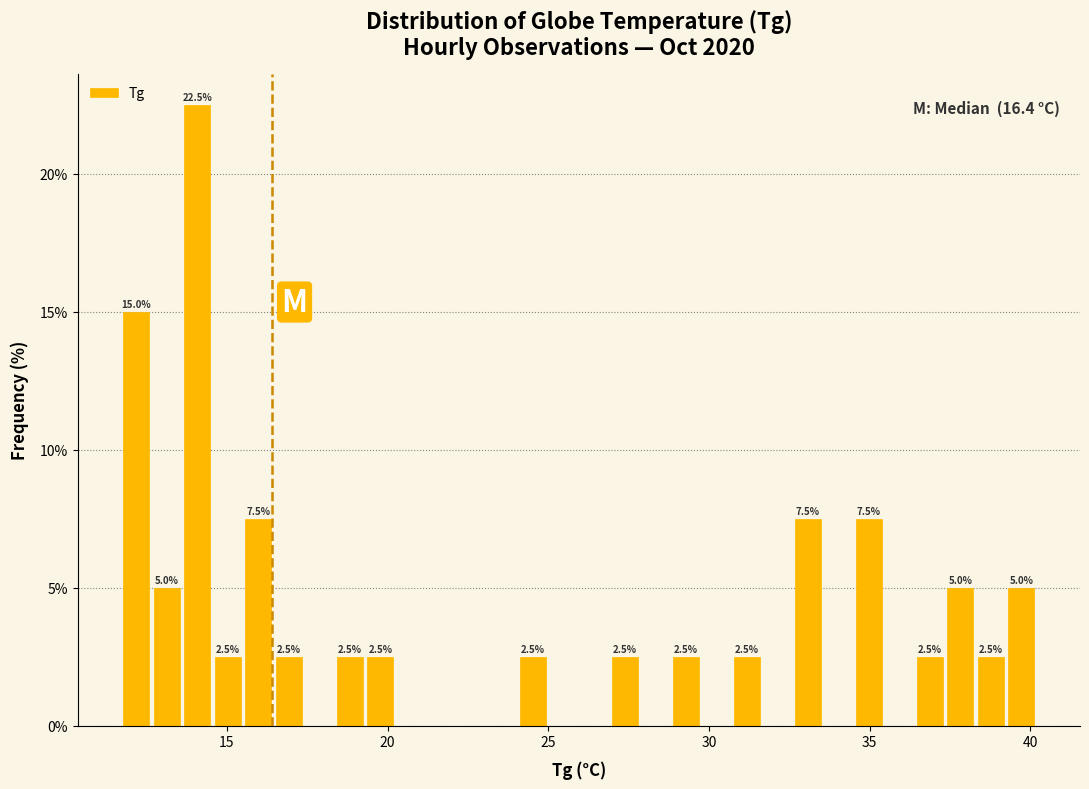

Around what value on the x-axis is the tallest bar? Give the approximate position of its centre, as read against the axis.

14.0